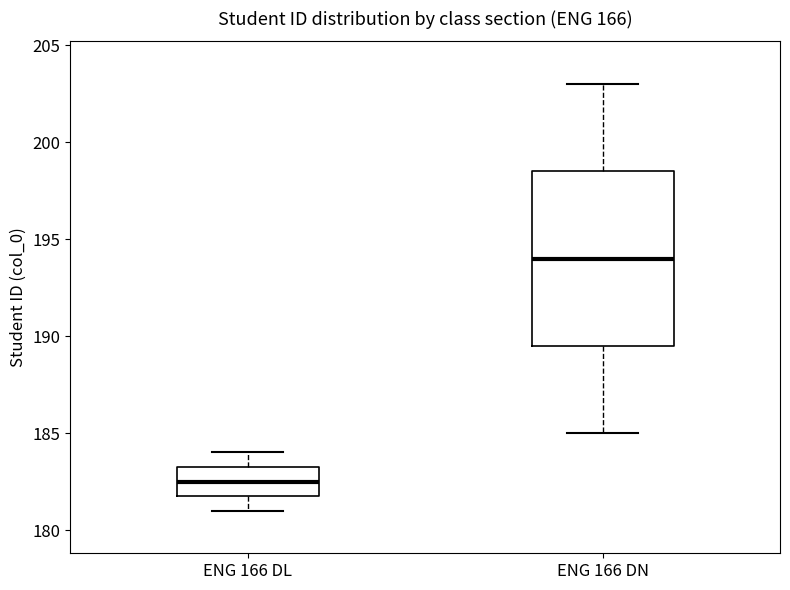

Reading left to right, transcribe this box plot: for each box, give where its median line is, the range the box spans, and where its two whiskers end, as read against the y-axis. The values are not printed on the chart, so give them approximately, as read against the axis.

ENG 166 DL: median 182.5, box 182.0 to 183.5, whiskers 181.0 to 184.0
ENG 166 DN: median 194.0, box 189.5 to 198.5, whiskers 185.0 to 203.0